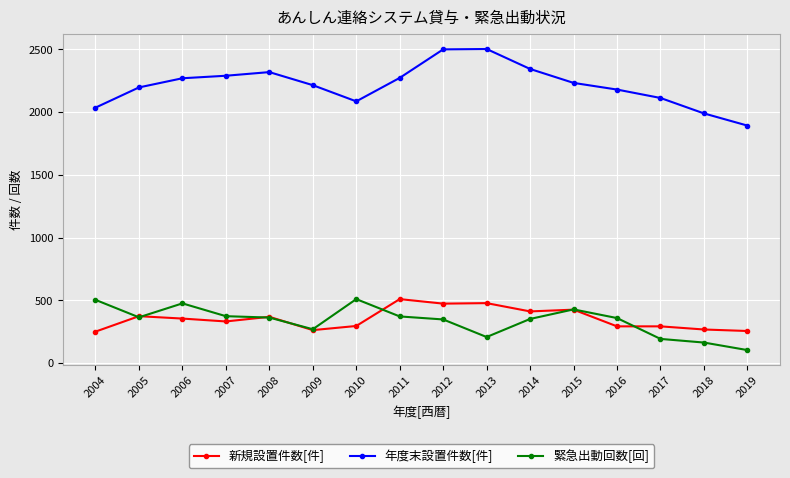

At which category does 緊急出動回数[回] reach its first local peak?

2006